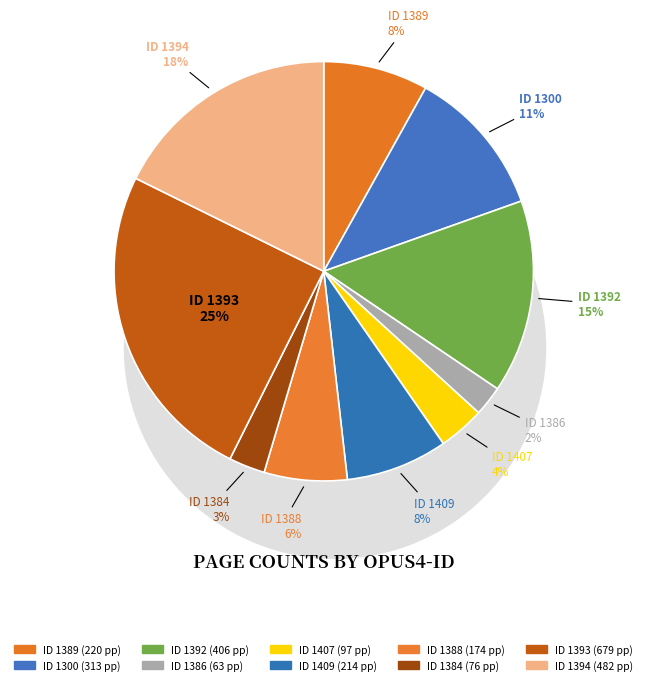

Does any single category account for the majority?

No